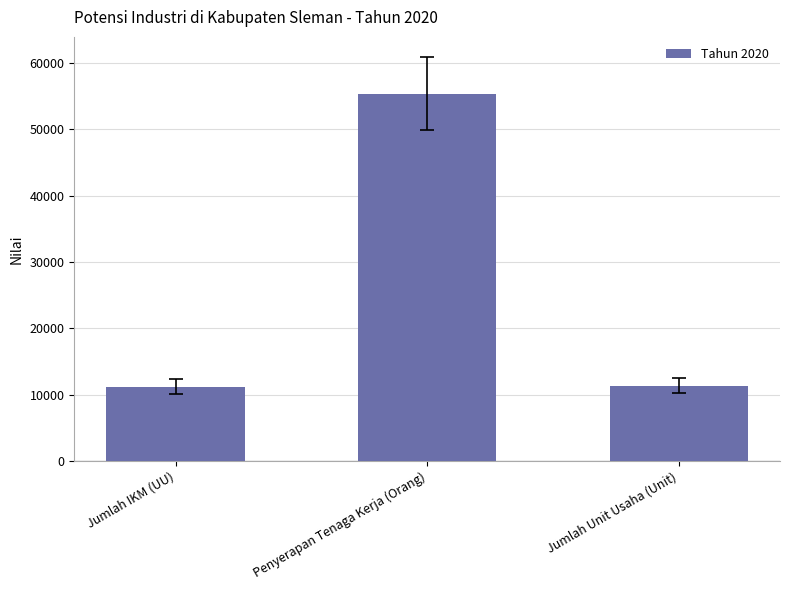

What is the value of the 1st bar from the left?

11153